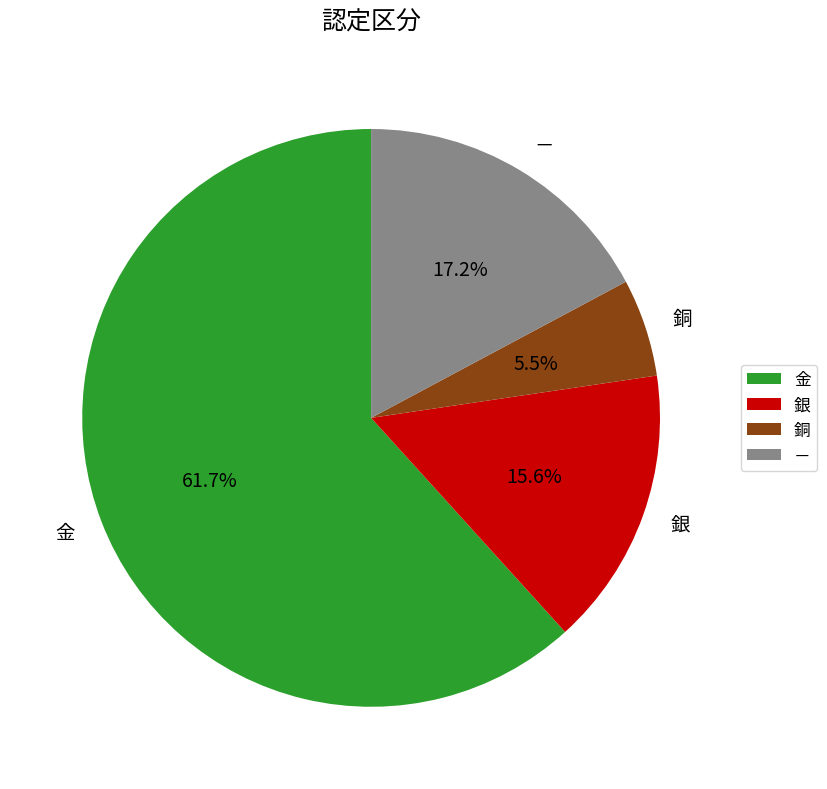

Rank the categories by value from highest to lowest.

金, －, 銀, 銅